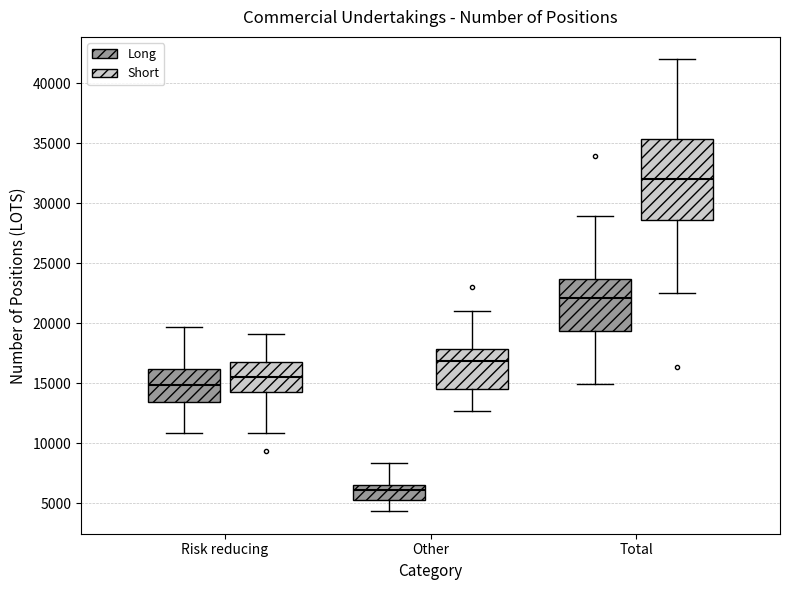

Which box has the lowest median line?

Other (Long)